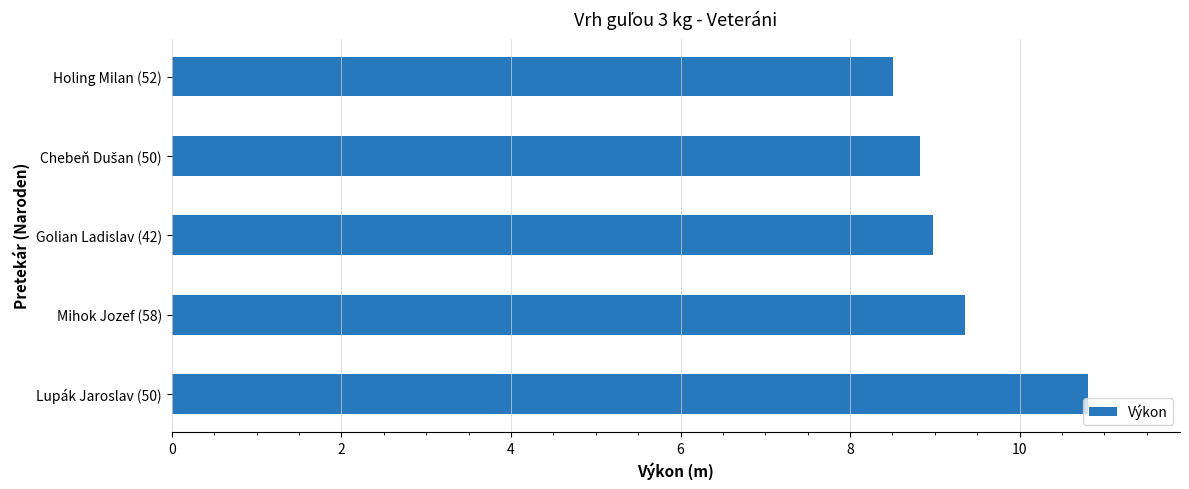

Between Golian Ladislav (42) and Lupák Jaroslav (50), which is larger?

Lupák Jaroslav (50)